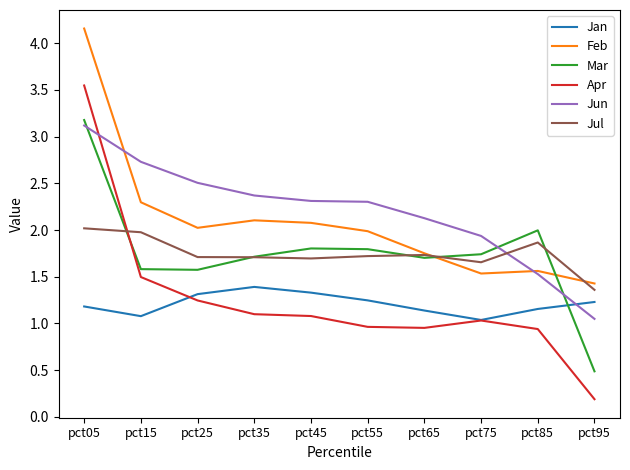

What is the difference between the maximum and minimum values in the Mar series?

2.7